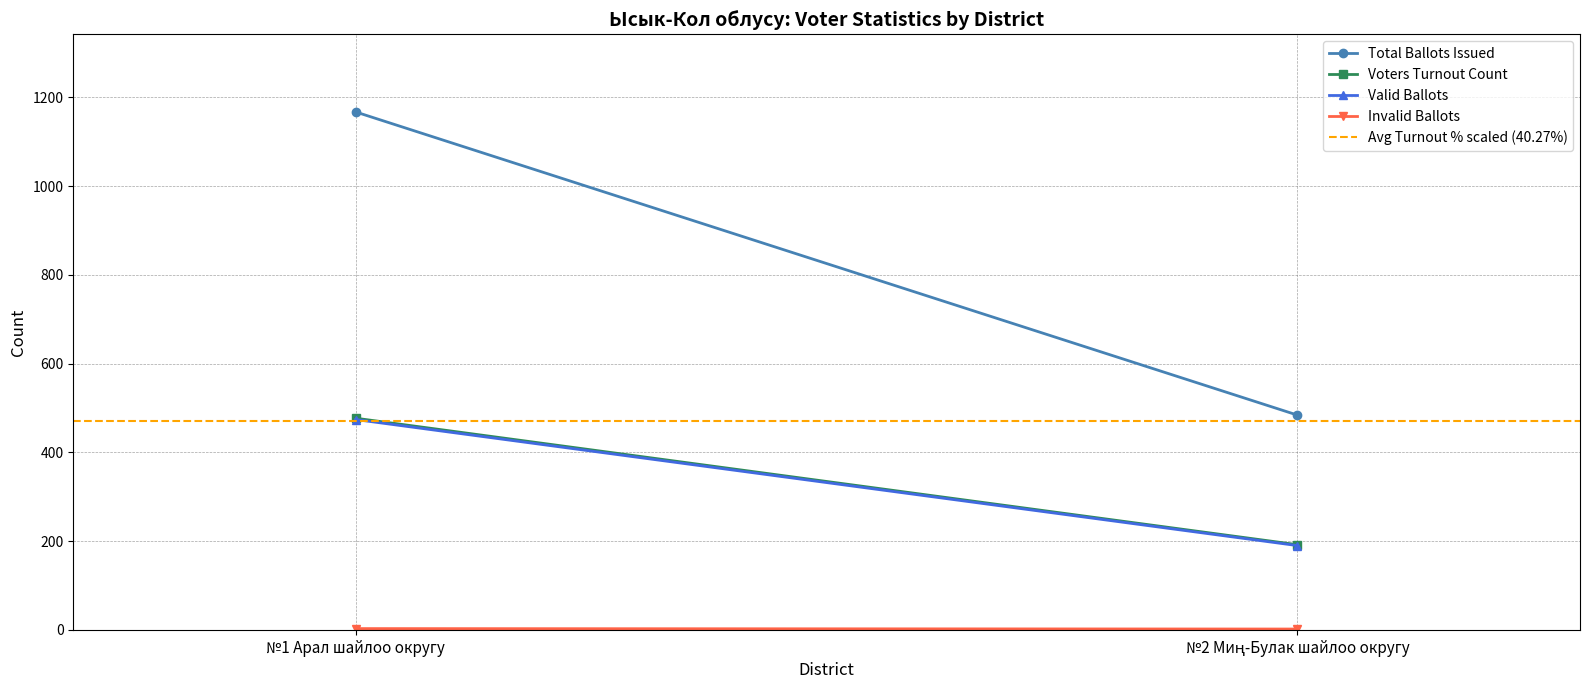

True or false: Total Ballots Issued has a value of 484.0 at №2 Миң-Булак шайлоо округу.

True